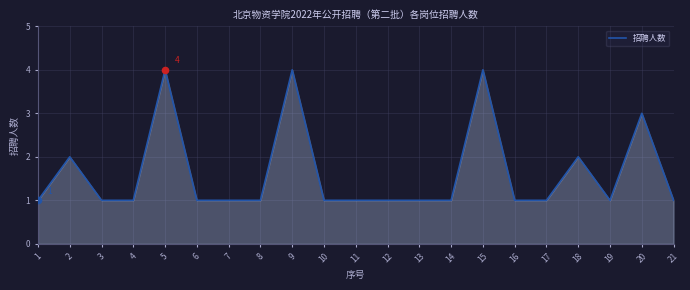

What is the change in value from 7 to 9?

+3